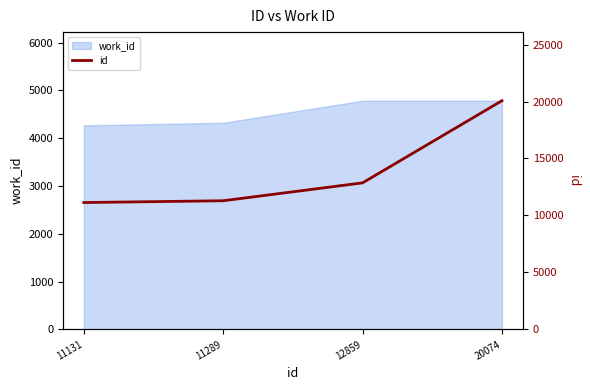

List the labels in order of value, smallest first.

11131, 11289, 12859, 20074